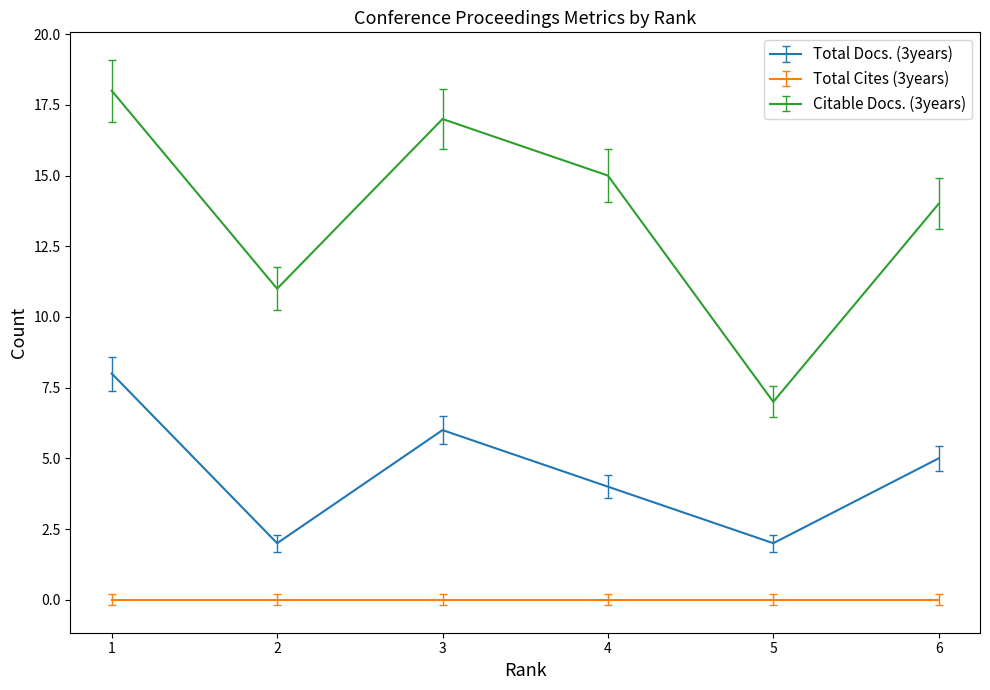

How many categories are shown in the chart?

6